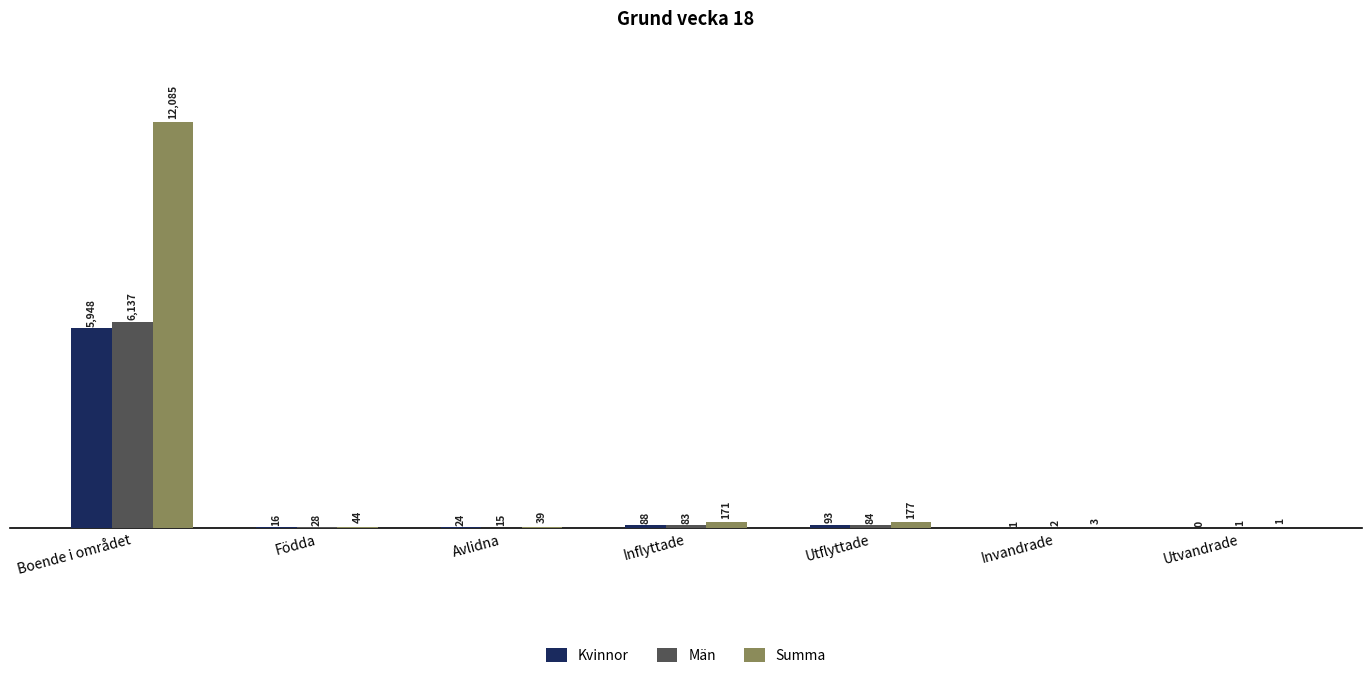

At which label does Summa reach its peak?

Boende i området